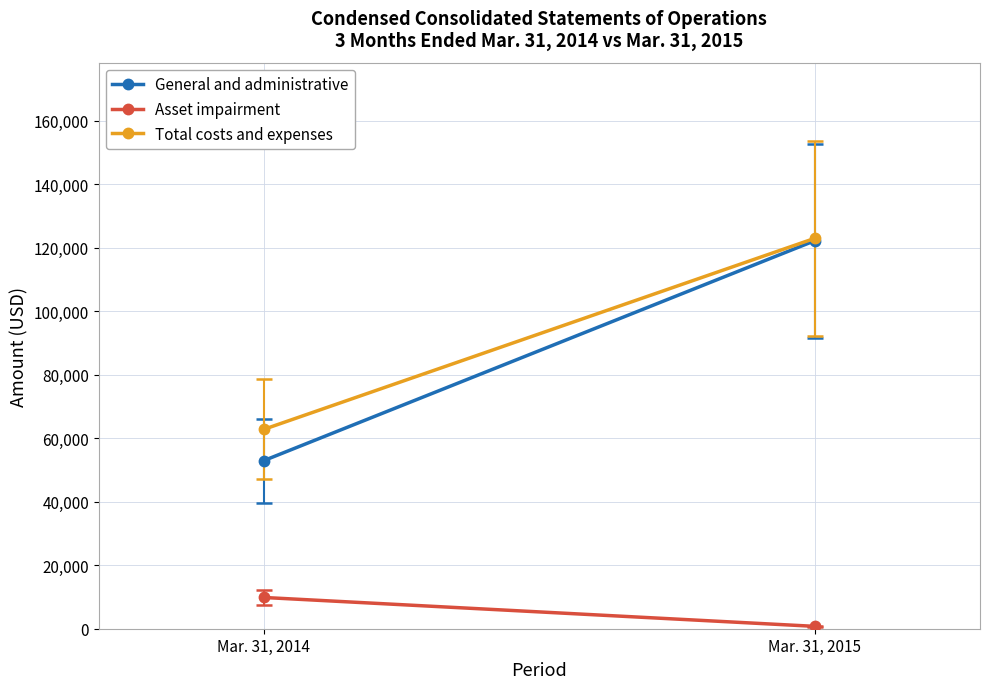

What is the sum of the Total costs and expenses values at Mar. 31, 2015 and Mar. 31, 2014?

185755